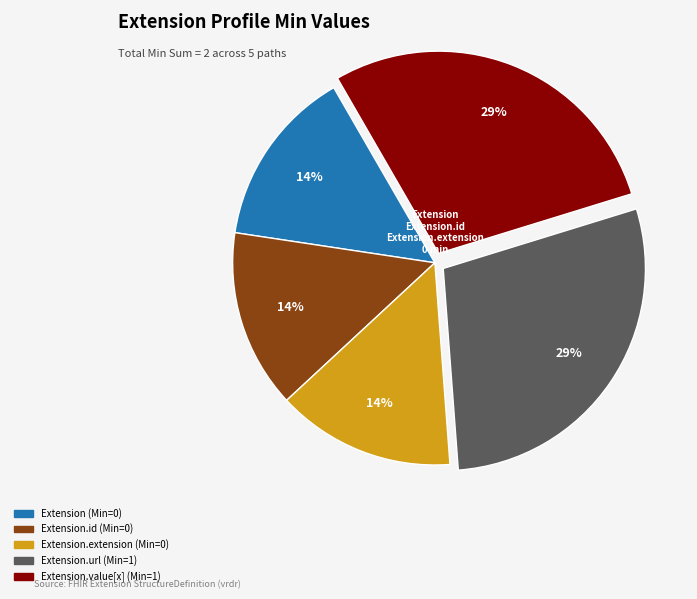

Does any single category account for the majority?

No